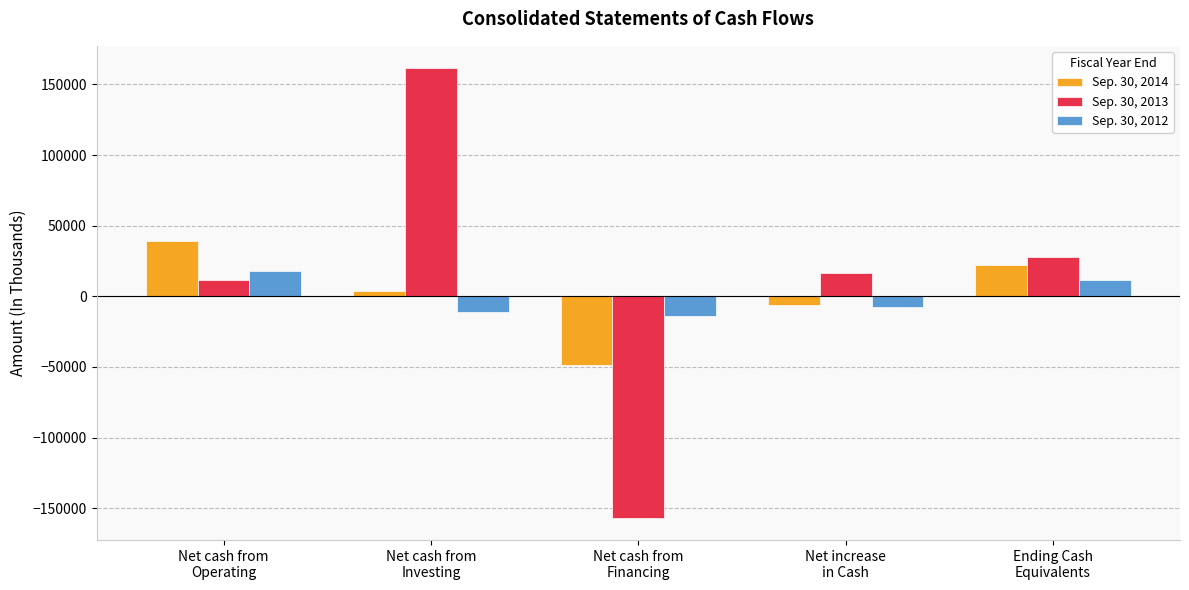

List the series in order of their overall mean, highest first.

Sep. 30, 2013, Sep. 30, 2014, Sep. 30, 2012